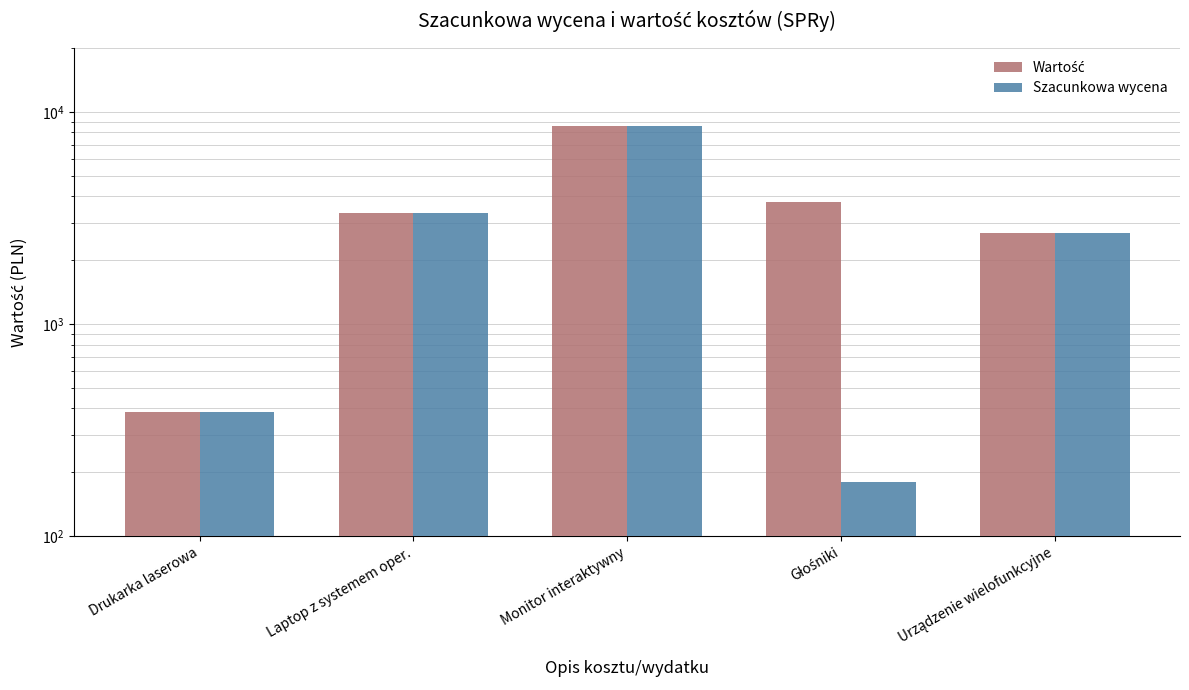

Does the chart contain any negative values?

No